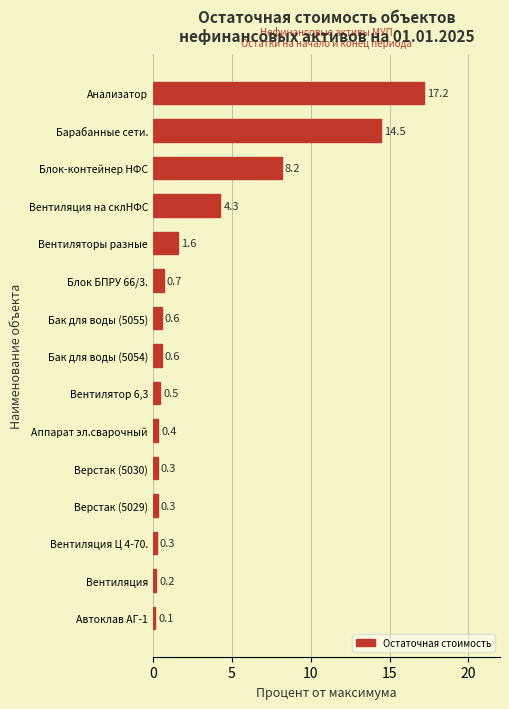

Count the number of data series in this chart.

1